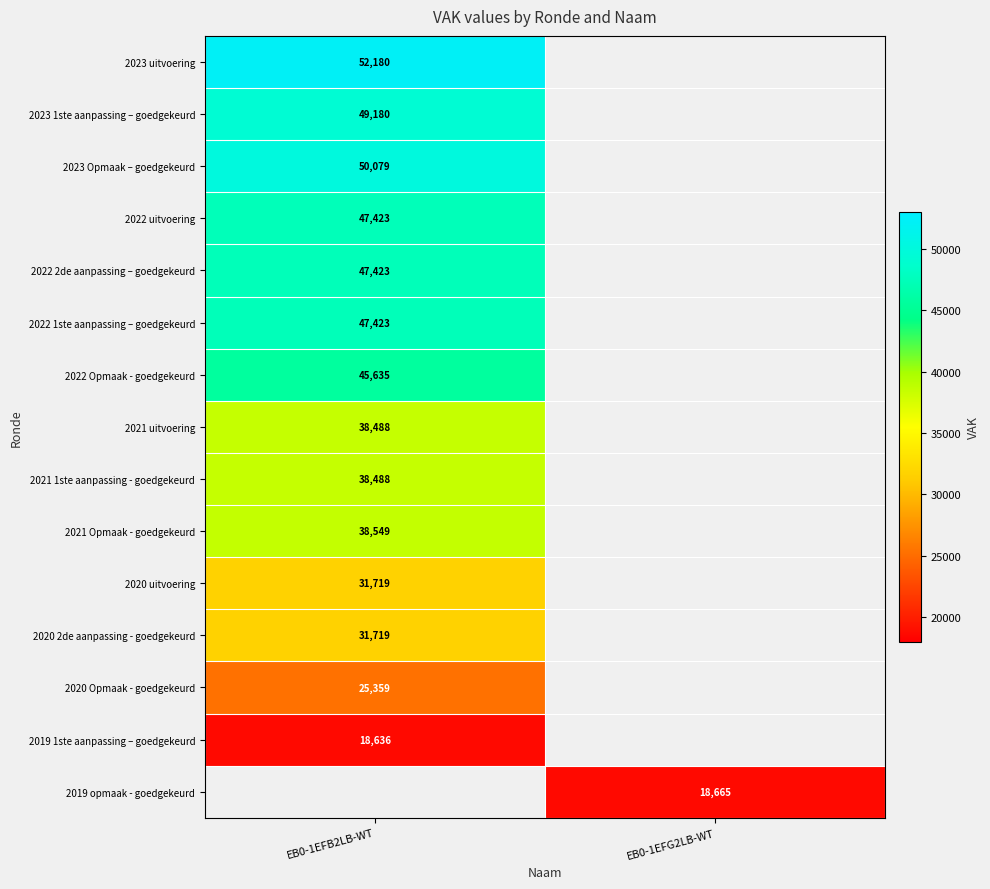

The value of 2021 uitvoering at EB0-1EFB2LB-WT is 38488. True or false?

True